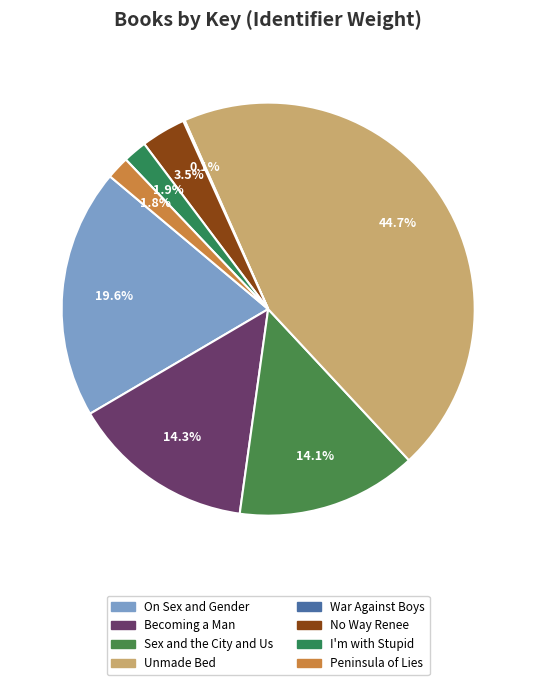

The I'm with Stupid slice represents 8% of the pie. True or false?

False